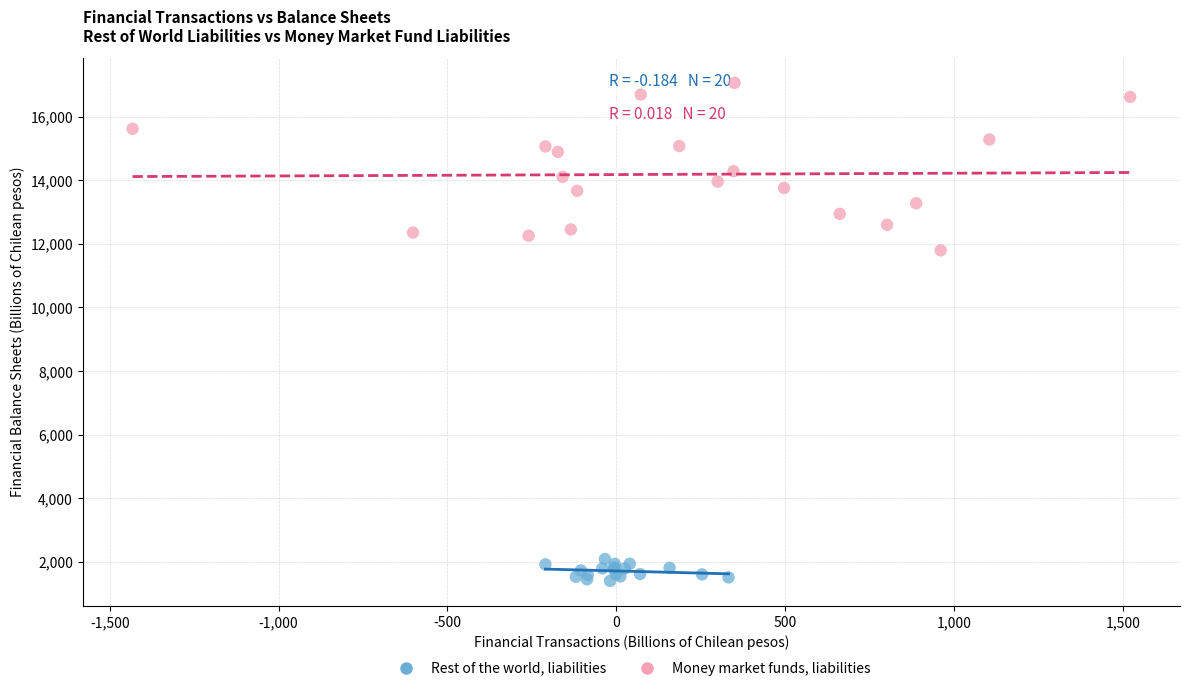

Which series contains the lowest Y value?

Rest of the world, liabilities